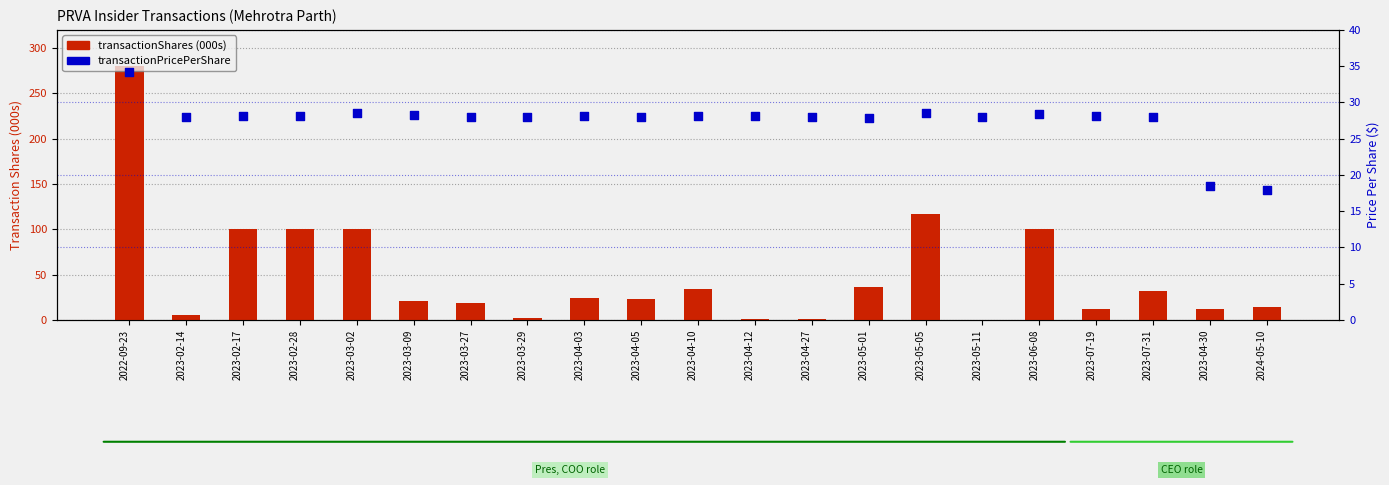

At which category is the sum across all series the highest?

2022-09-23